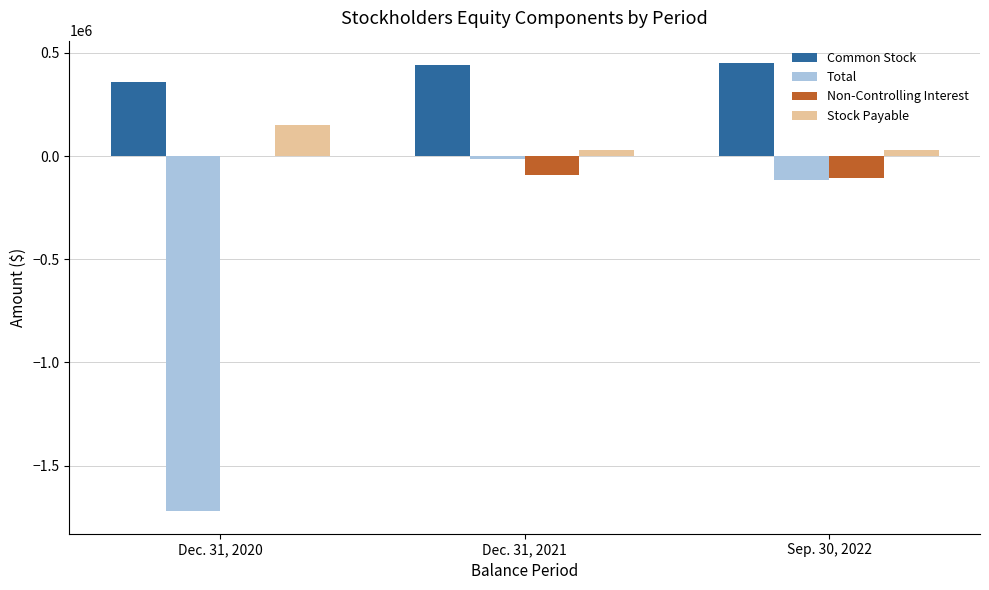

Which series has the largest total across all categories?

Common Stock